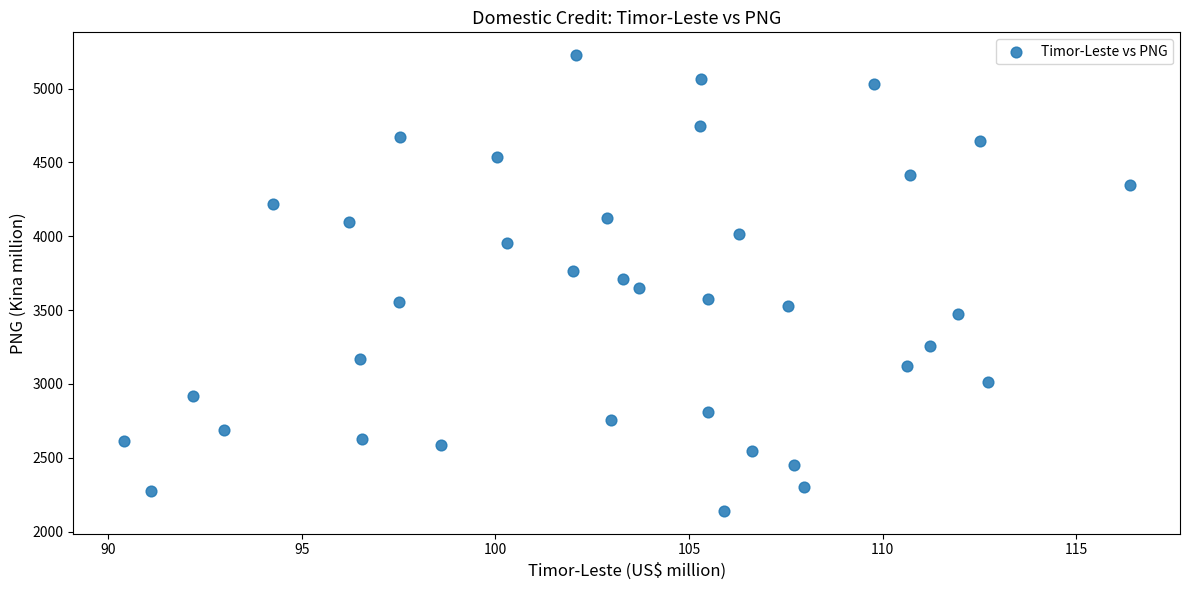

What is the range of X values (max minus min)?

26.0